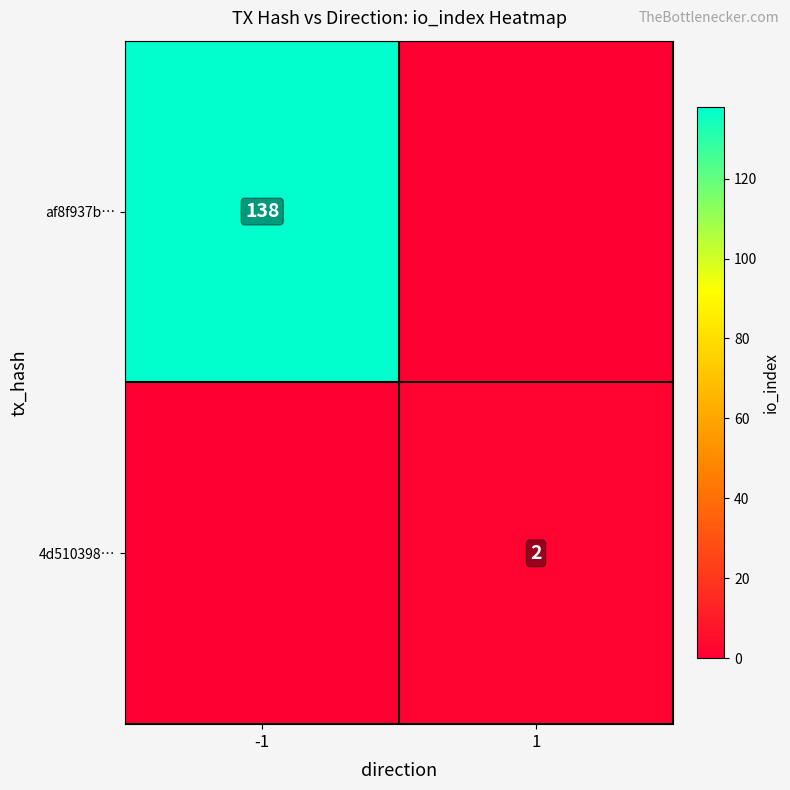

Is it true that 4d510398… equals 3 at 1?

False